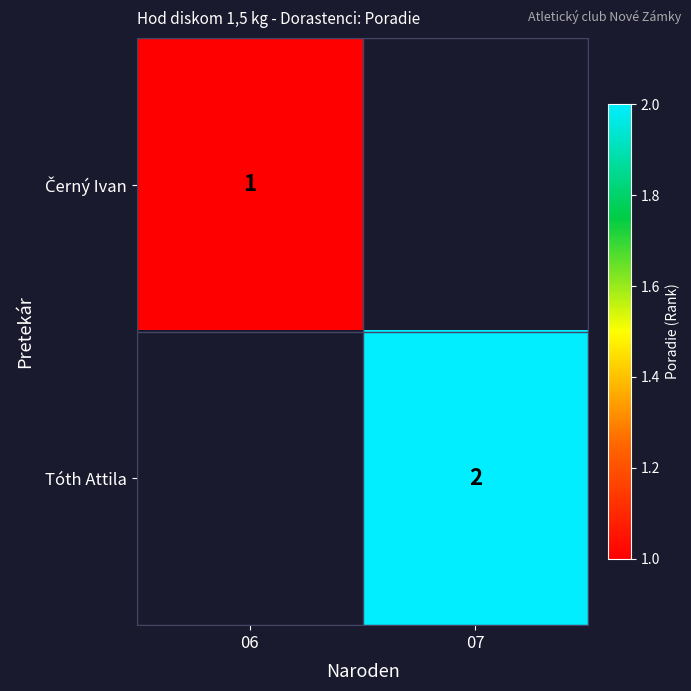

Which has a higher value, 07 or 06?

06